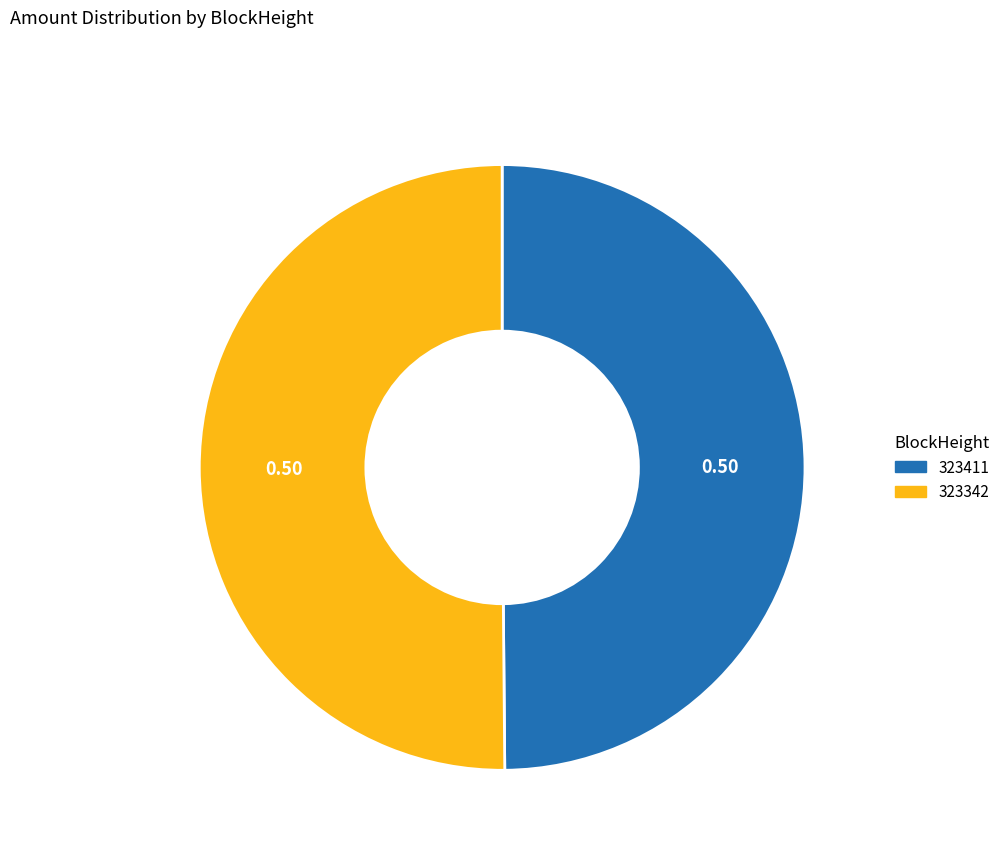

Approximately how many times larger is the value at 323342 compared to 323411?

1.0